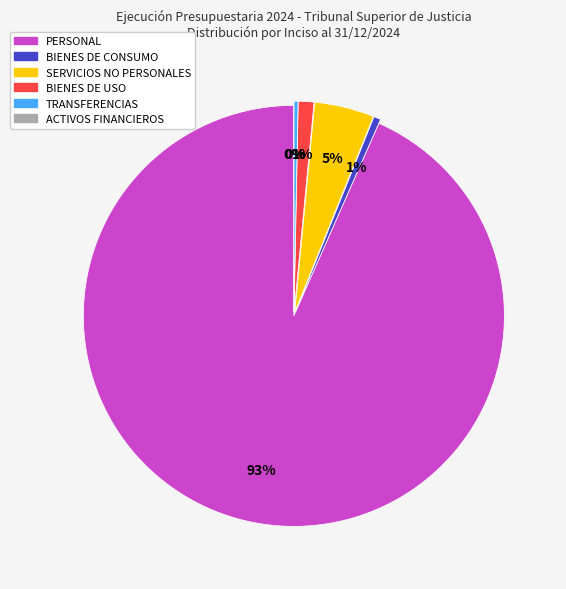

True or false: TRANSFERENCIAS accounts for 0% of the total.

True